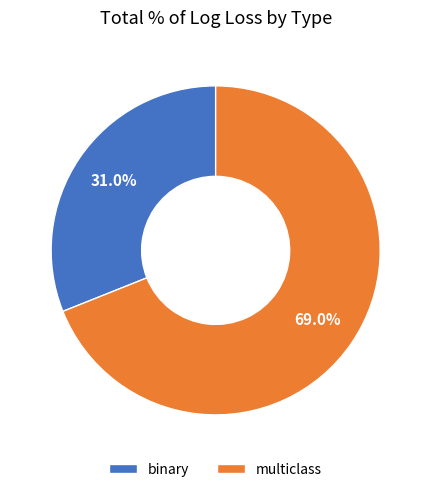

Approximately how many times larger is the value at multiclass compared to binary?

2.2